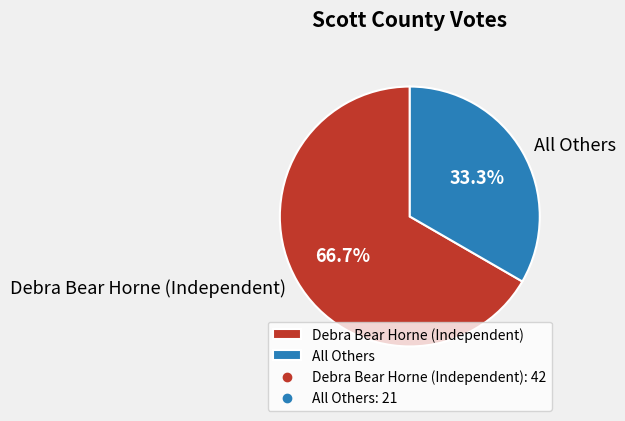

To the nearest percent, what is the difference between the largest and smallest slice percentages?

33%